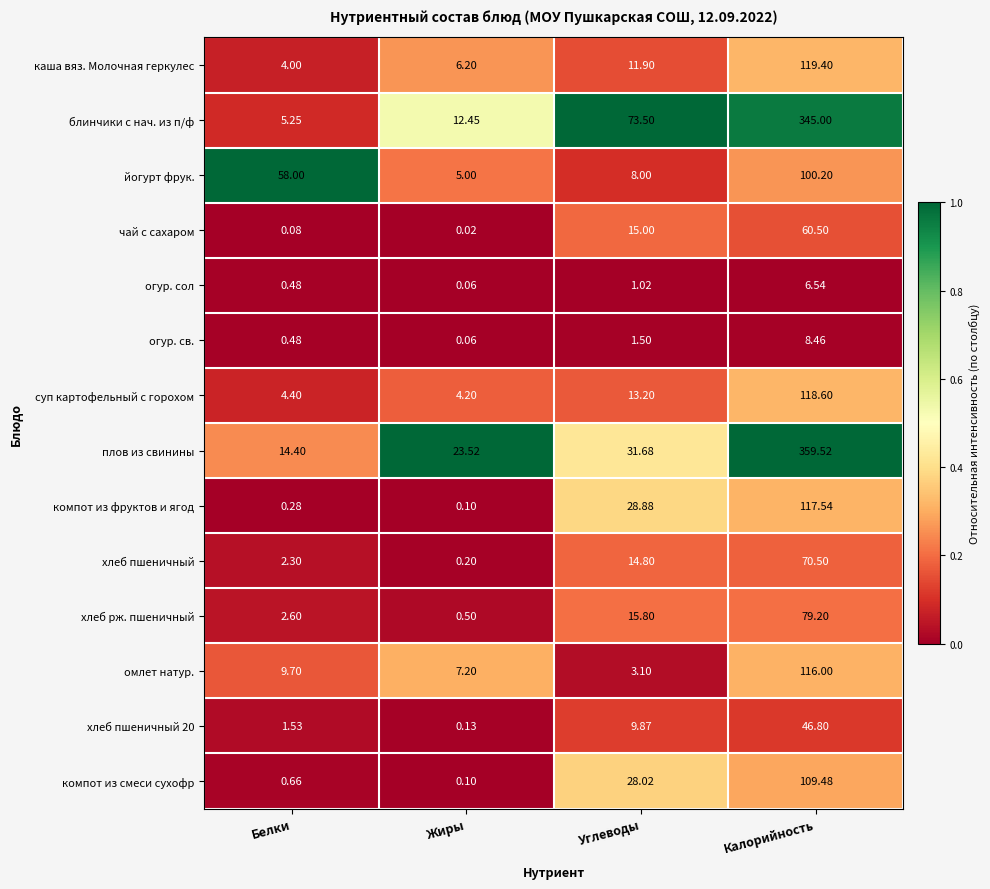

Between Углеводы and Калорийность, which series saw the biggest shift?

плов из свинины